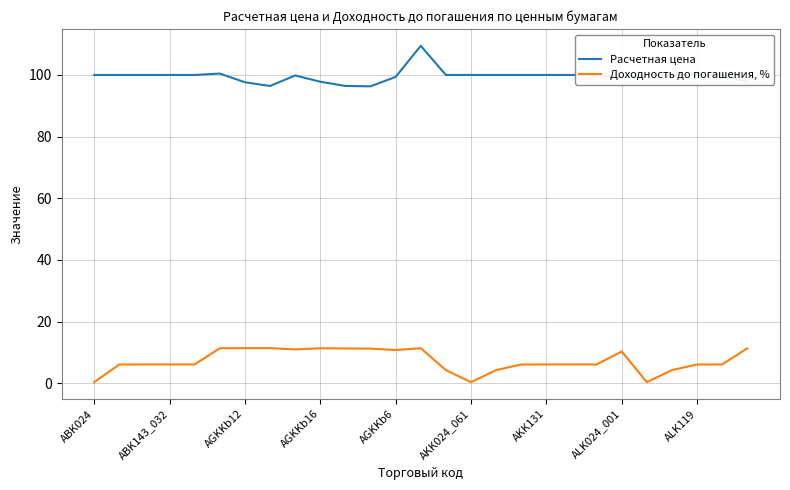

True or false: Доходность до погашения, % and Расчетная цена cross at least once.

False